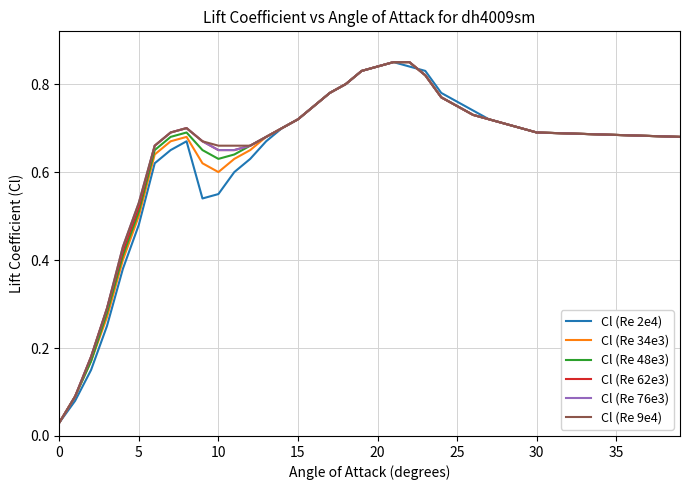

What are all the series names shown in the legend?

Cl (Re 2e4), Cl (Re 34e3), Cl (Re 48e3), Cl (Re 62e3), Cl (Re 76e3), Cl (Re 9e4)